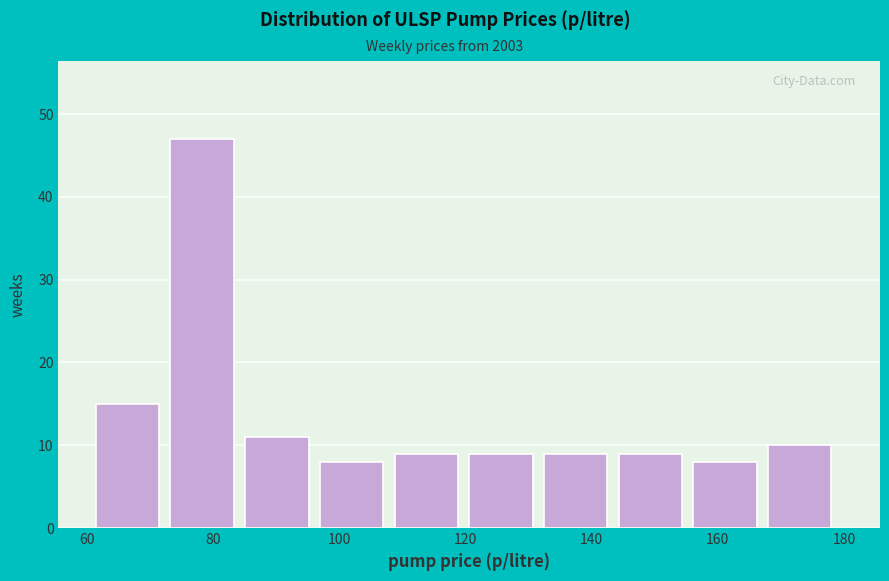

What is the height of the bar covering 120 to 132 on the x-axis? Neither the bar edges nor the heights are printed on the chart, so give them approximately, as read against the axes.

9